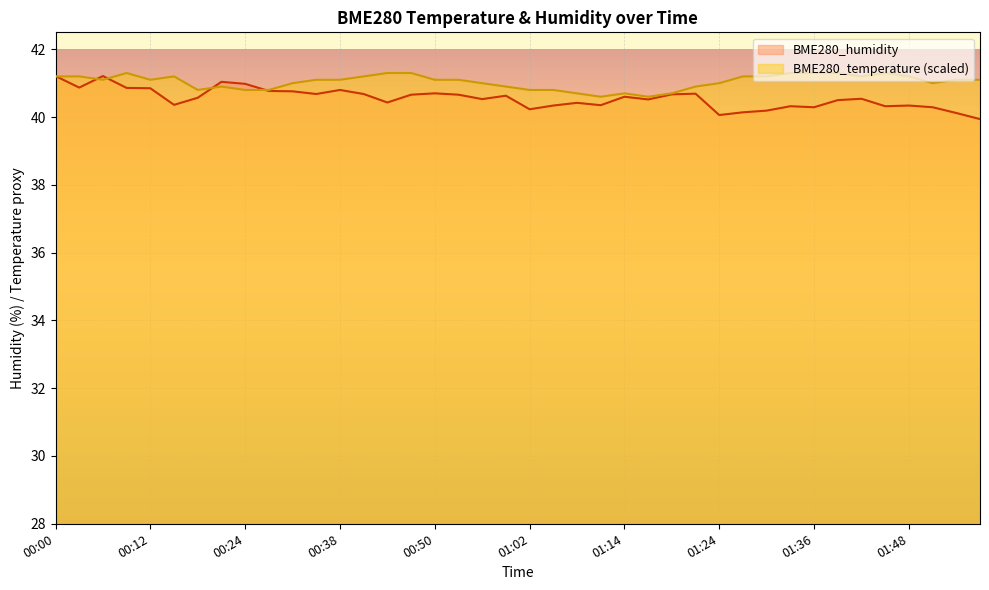

Which category has the highest value in the BME280_humidity series?

00:00